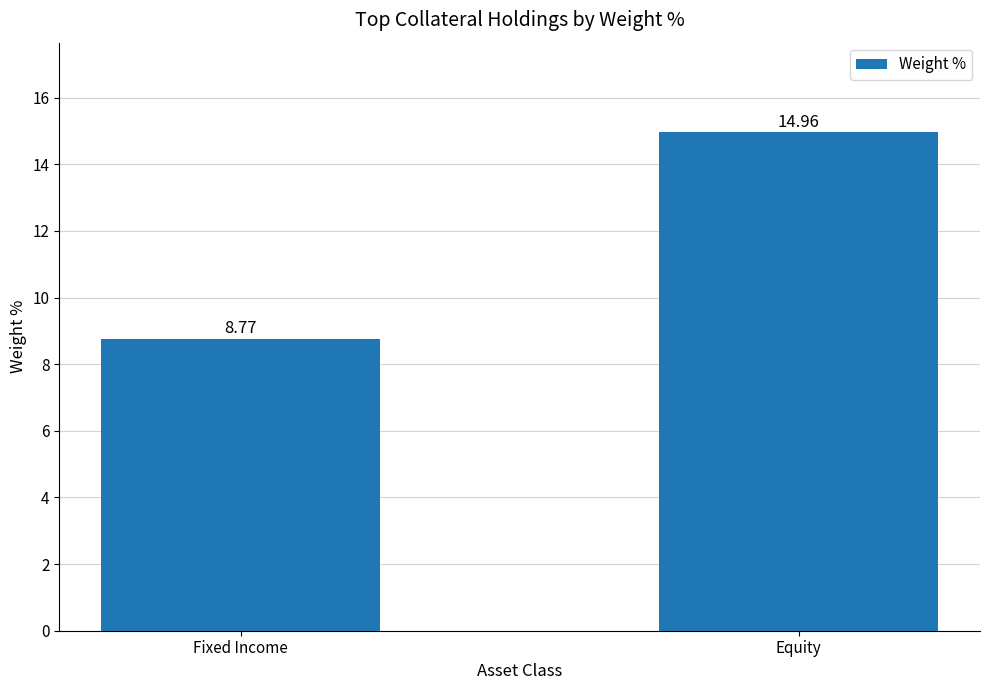

How many data points are above 14?

1